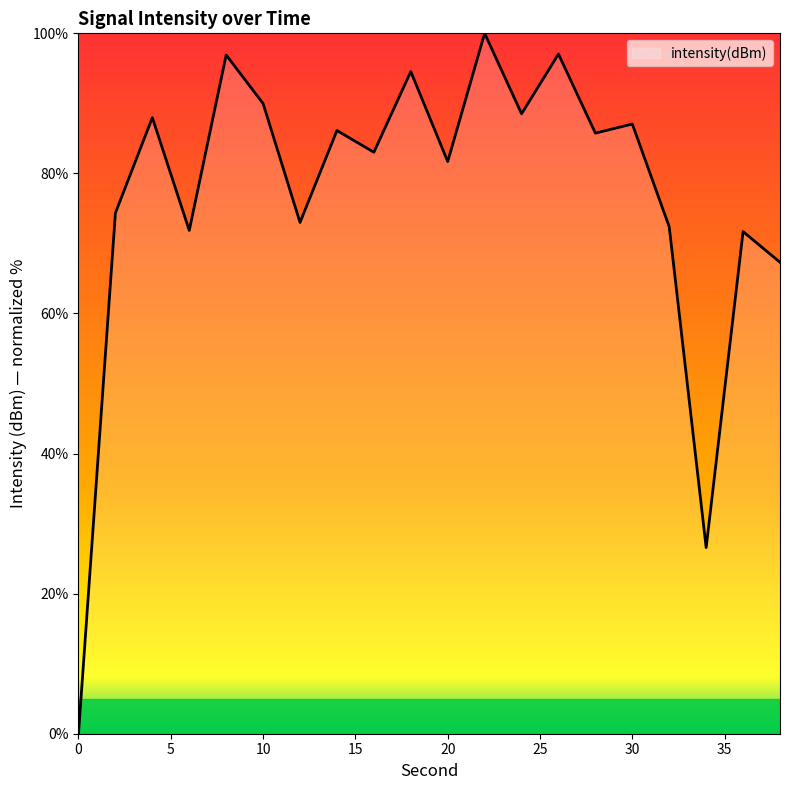

What is the maximum value shown in the chart?

100.0